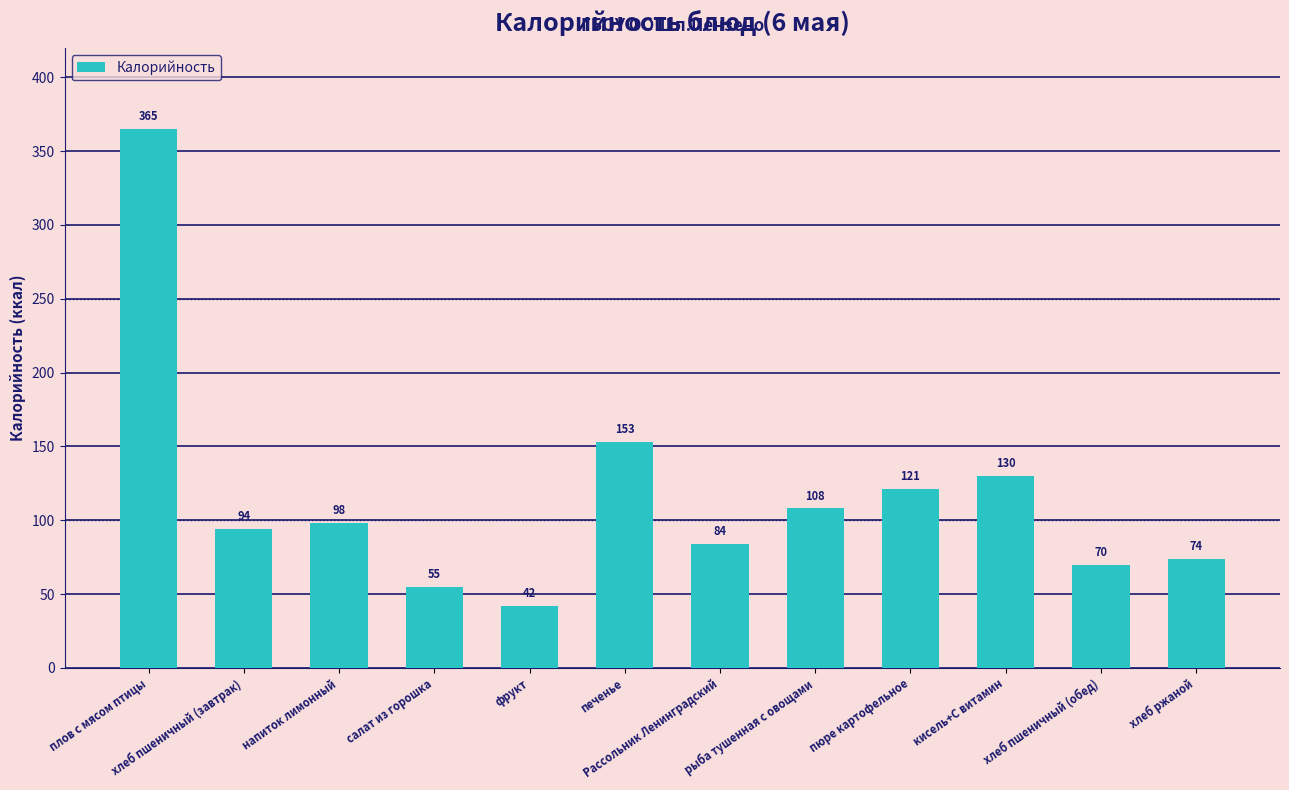

What is the smallest value displayed?

42